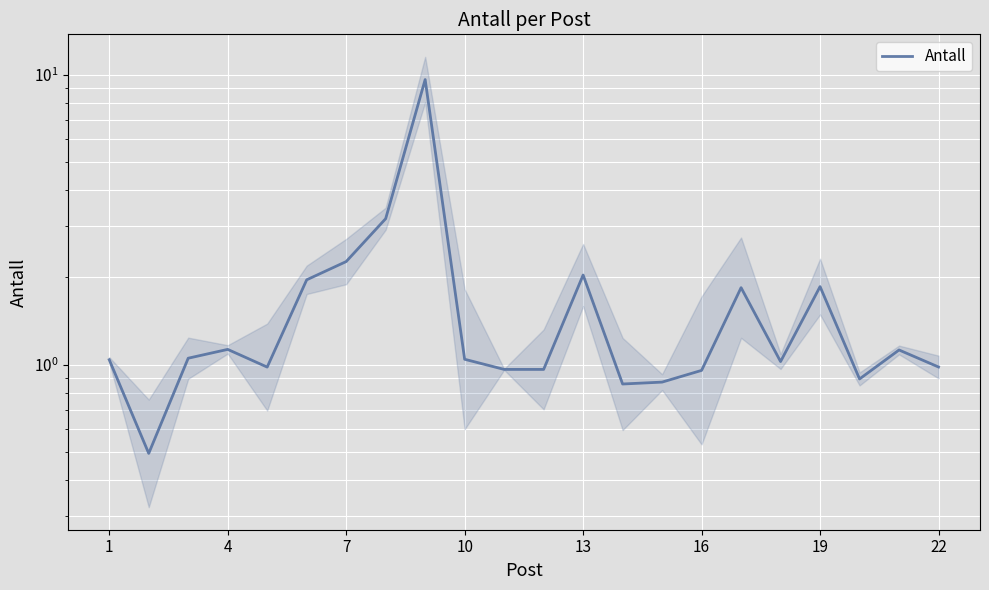

Which has a higher value, 14 or 15?

15